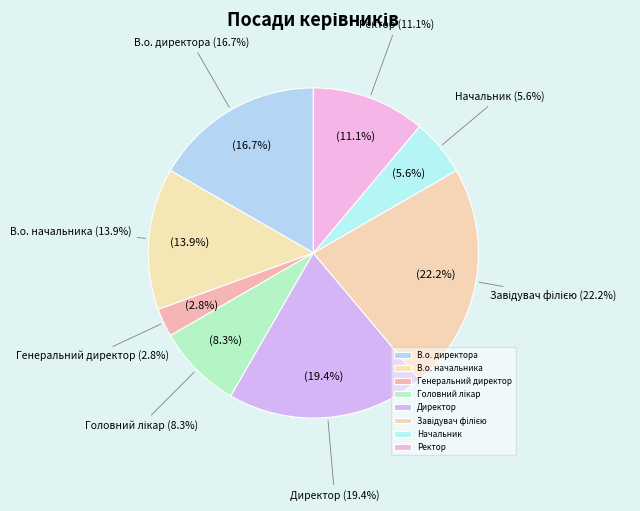

Combined, do Генеральний директор and Начальник account for over 50%?

No